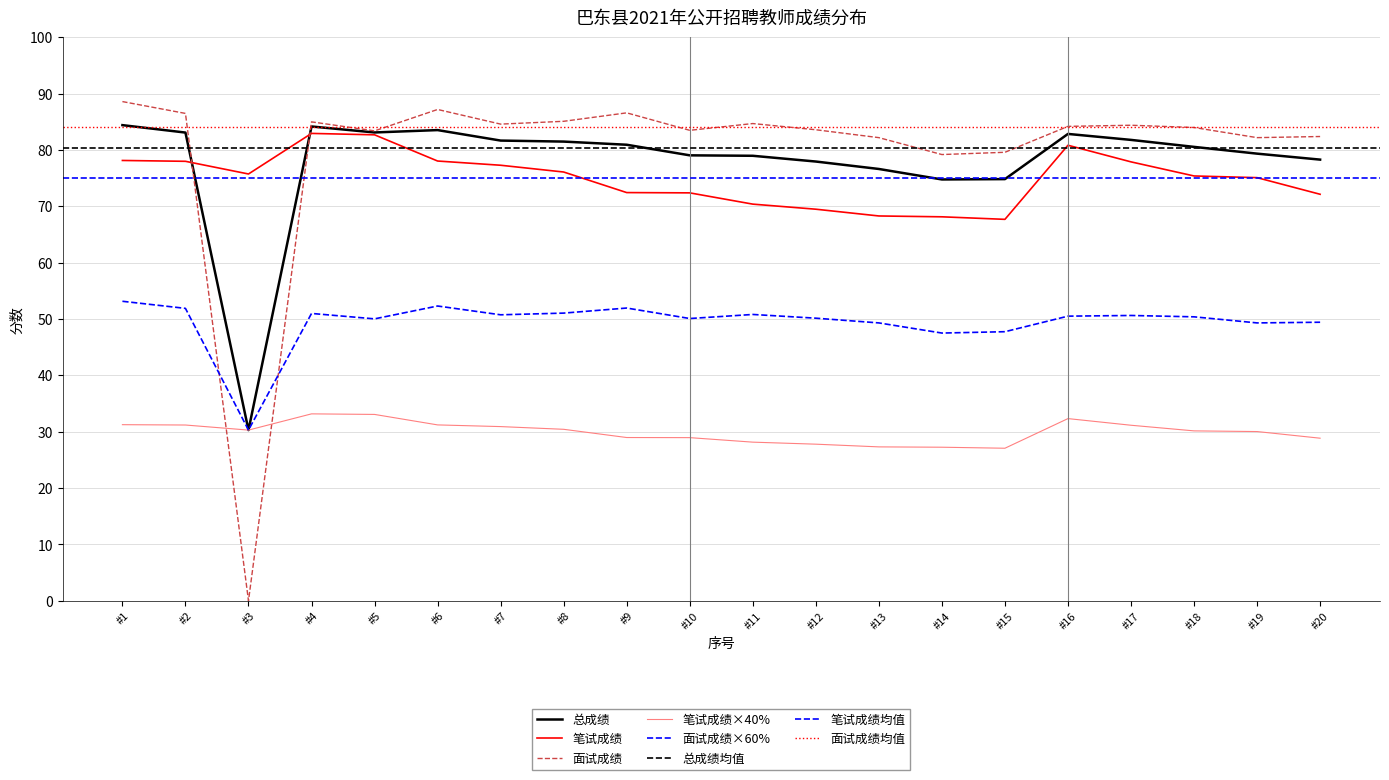

Where is the first local maximum for 面试成绩?

#4